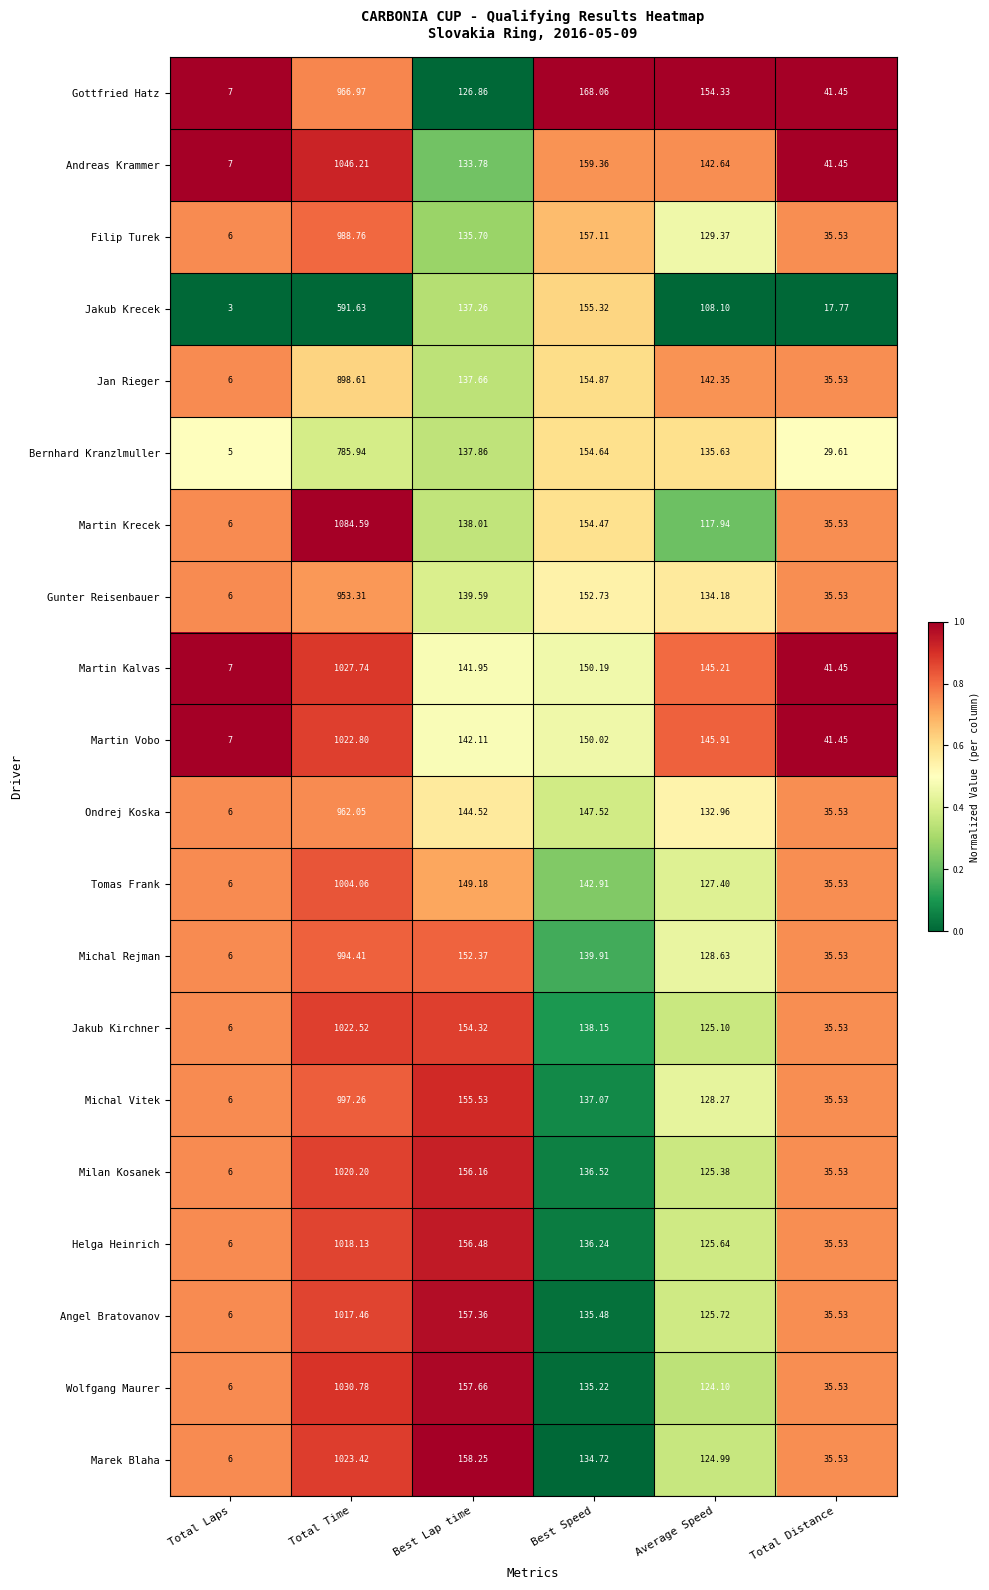

At which label does Jakub Kirchner reach its peak?

Total Time